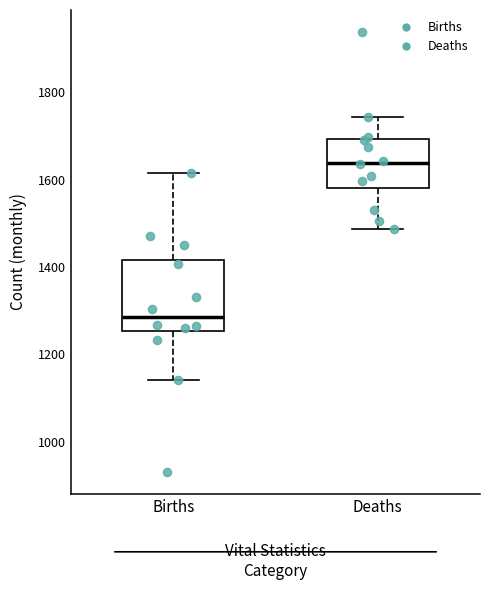

Reading left to right, transcribe this box plot: for each box, give where its median line is, the range the box spans, and where its two whiskers end, as read against the y-axis. The values are not printed on the chart, so give them approximately, as read against the axis.

Births: median 1280, box 1260 to 1420, whiskers 1140 to 1620
Deaths: median 1640, box 1580 to 1700, whiskers 1480 to 1740